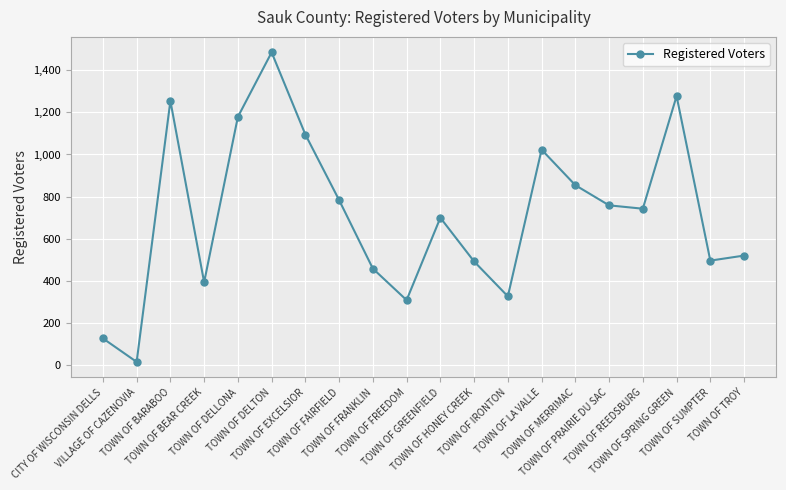

Which category has the lowest value across all series?

VILLAGE OF CAZENOVIA